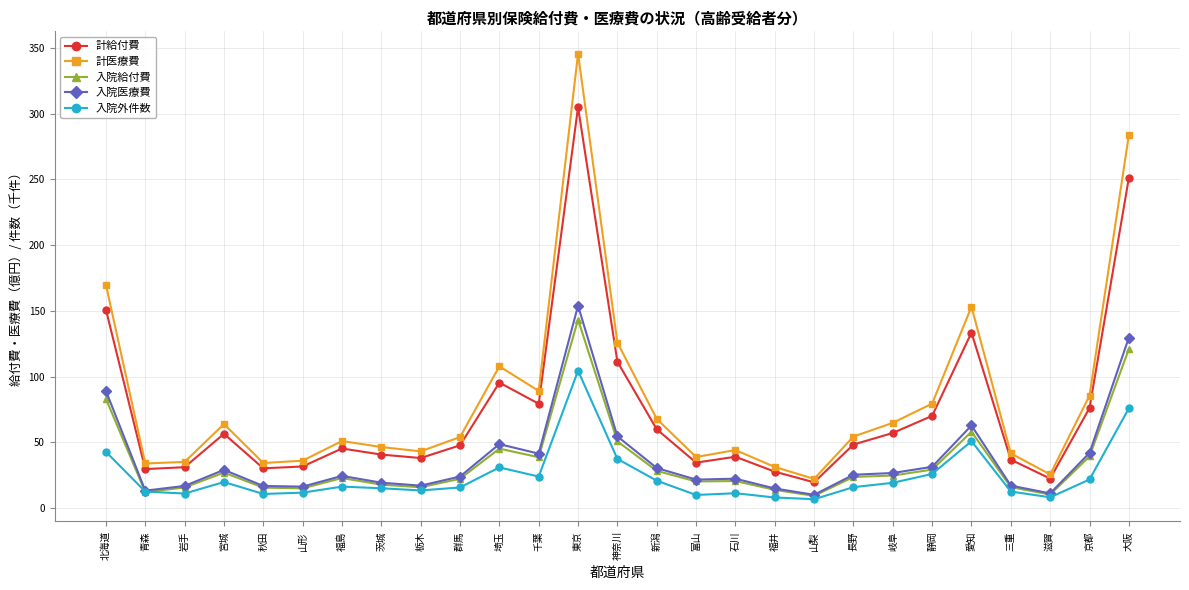

What is the label of the 10th point from the left?

群馬